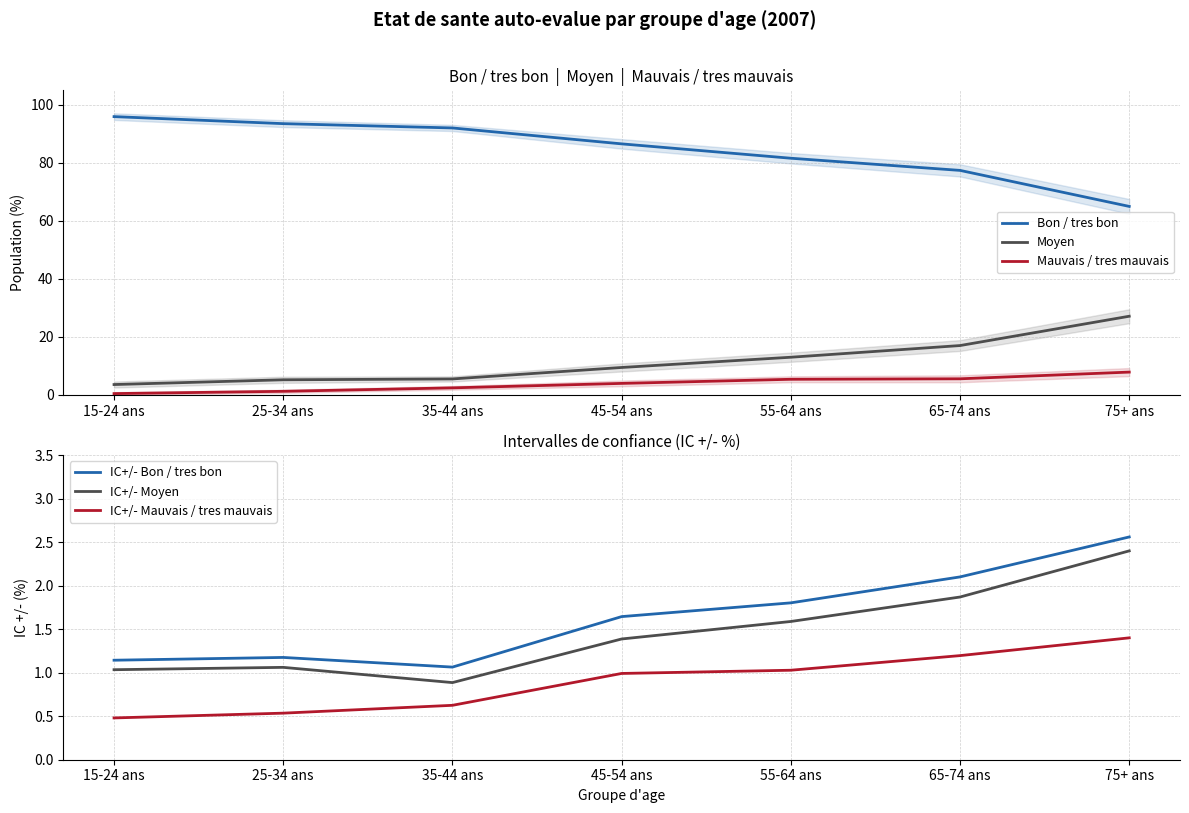

What position from the right is 15-24 ans?

7